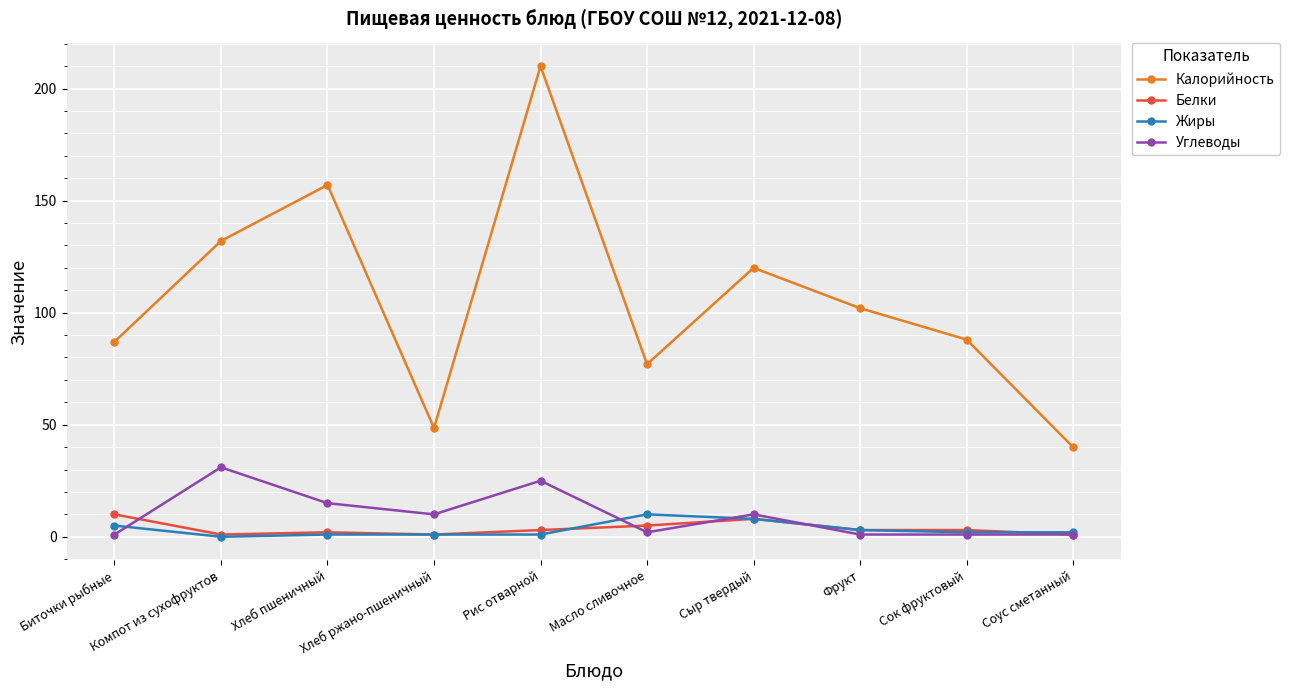

Which series has the largest total across all categories?

Калорийность